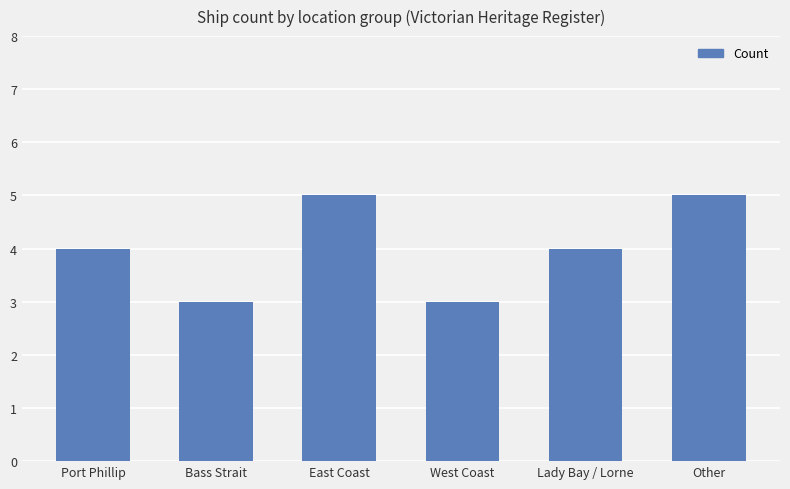

Does the chart contain stacked bars?

No